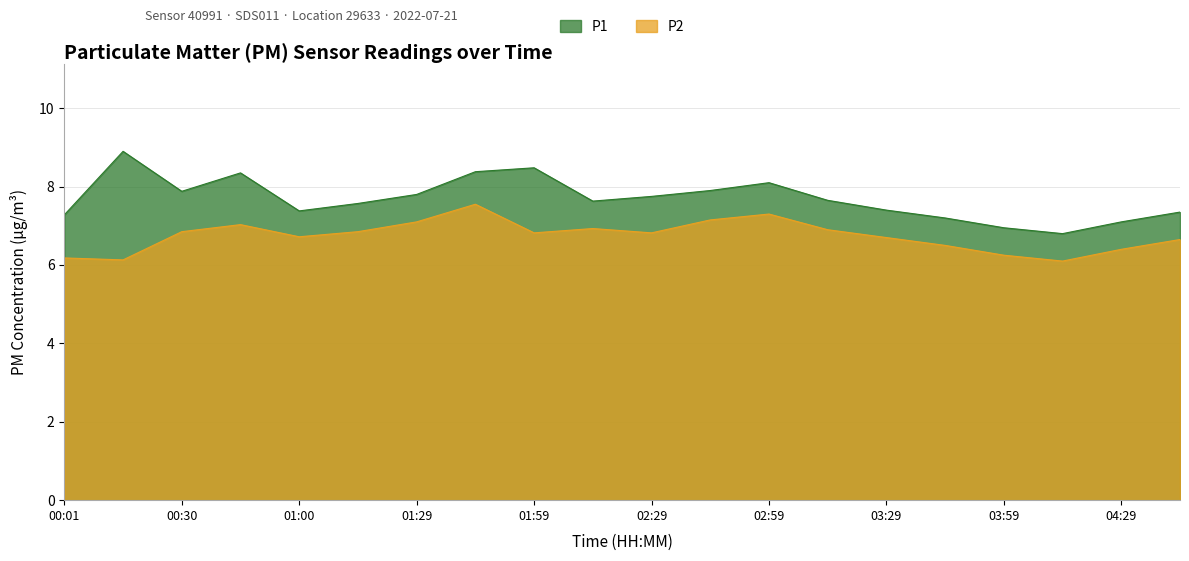

Between 04:44 and 00:45, which is larger?

00:45